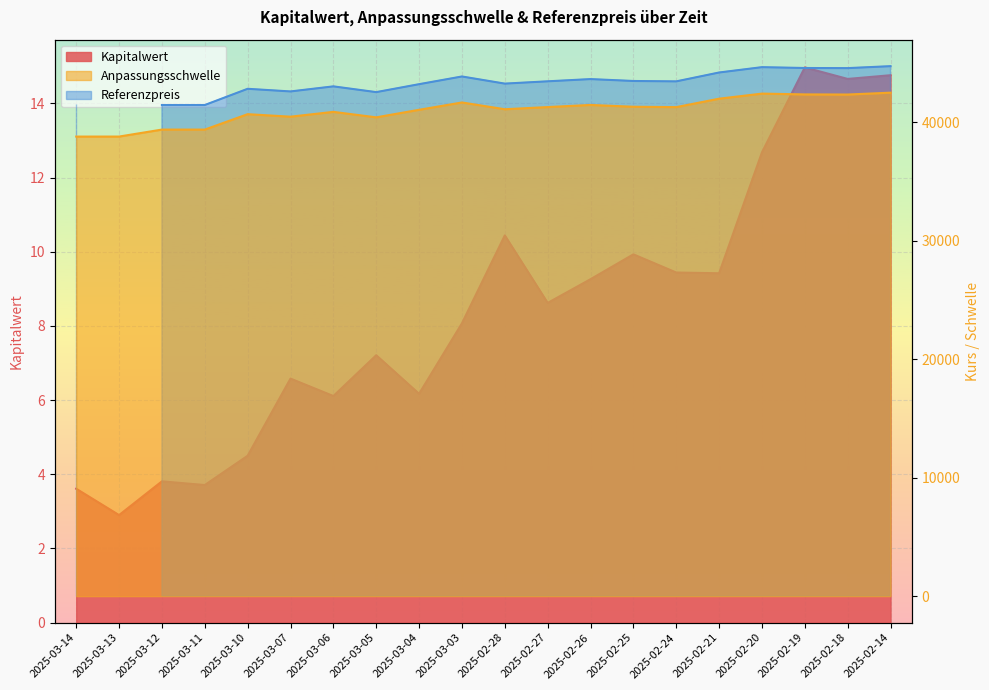

True or false: Kapitalwert has a value of 14.0 at 2025-02-24.

False